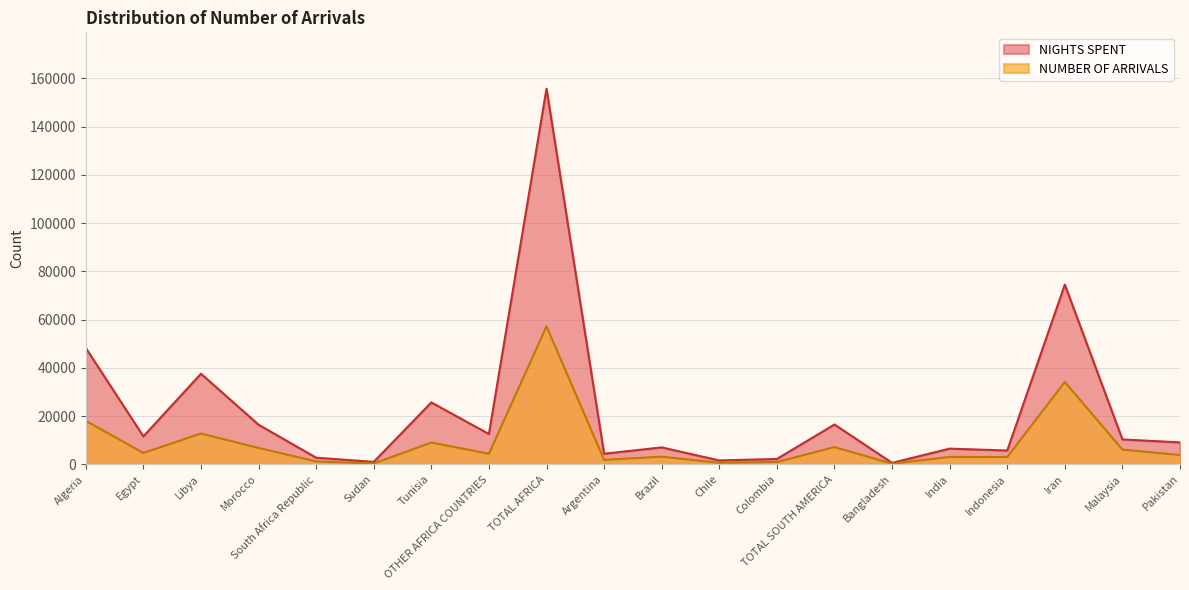

What is the difference between the second highest and minimum values in the NUMBER OF ARRIVALS series?

33859